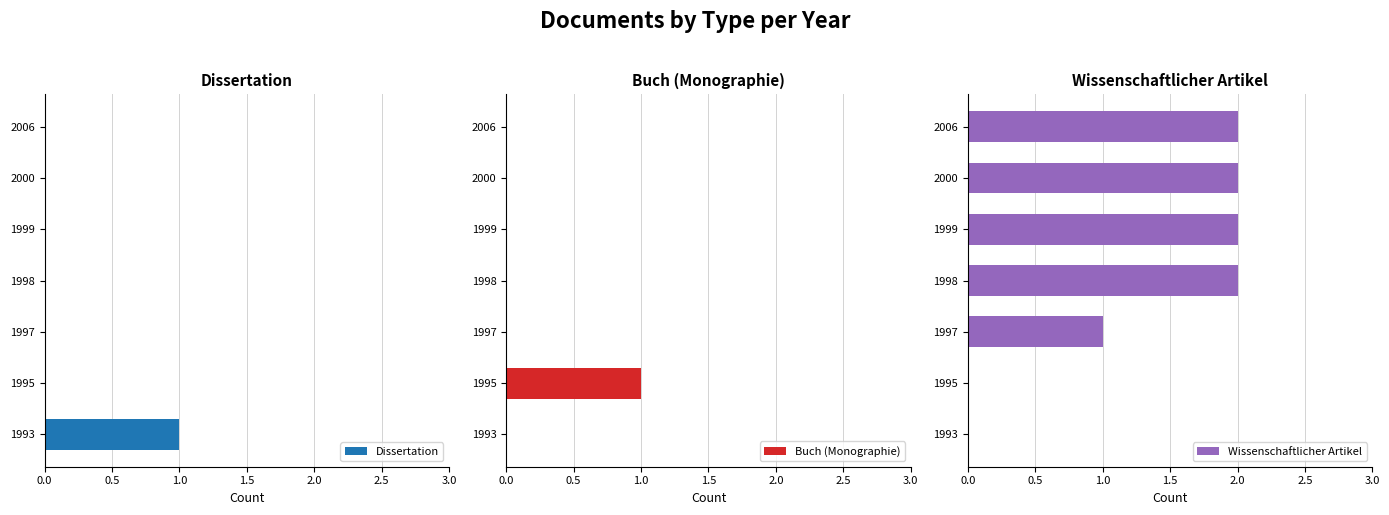

True or false: Dissertation has a value of 0 at 1999.

True